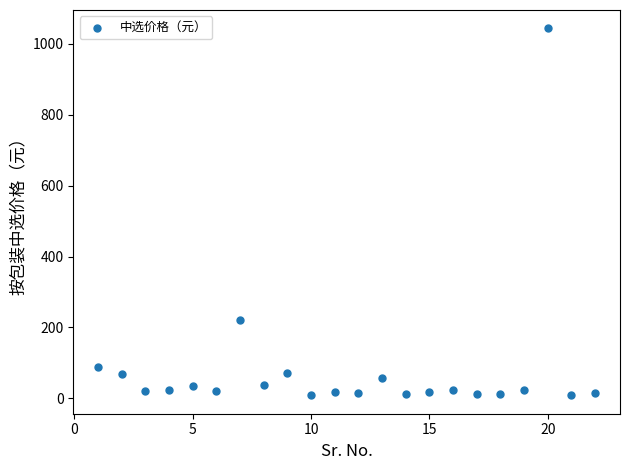

What is the range of Y values (max minus min)?

1035.5